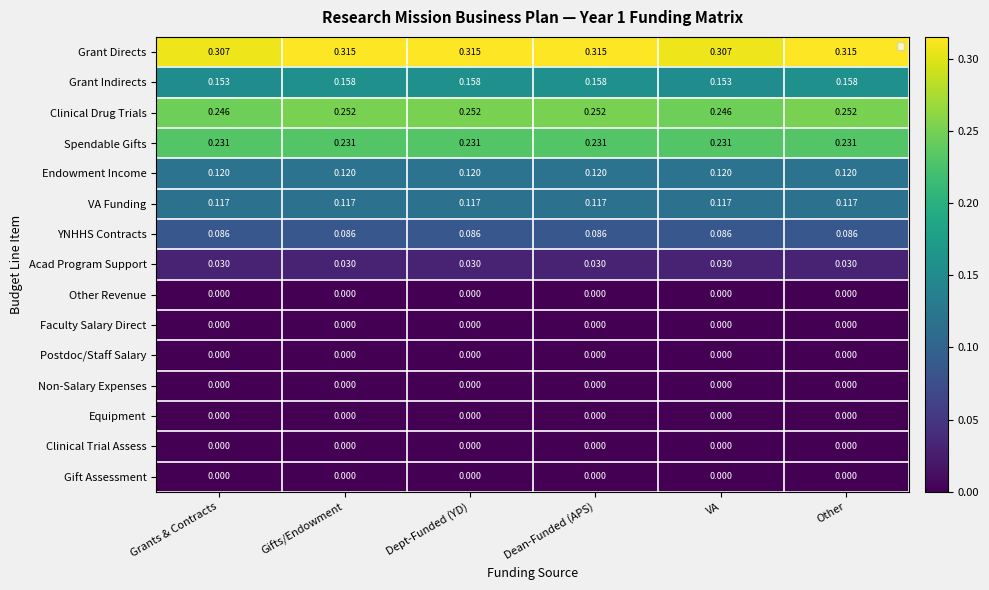

Which series has the largest total across all categories?

Grant Directs